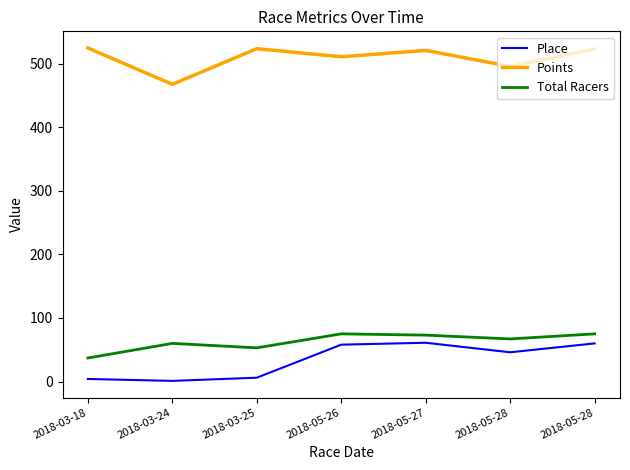

Does the chart display data point markers on the line(s)?

No